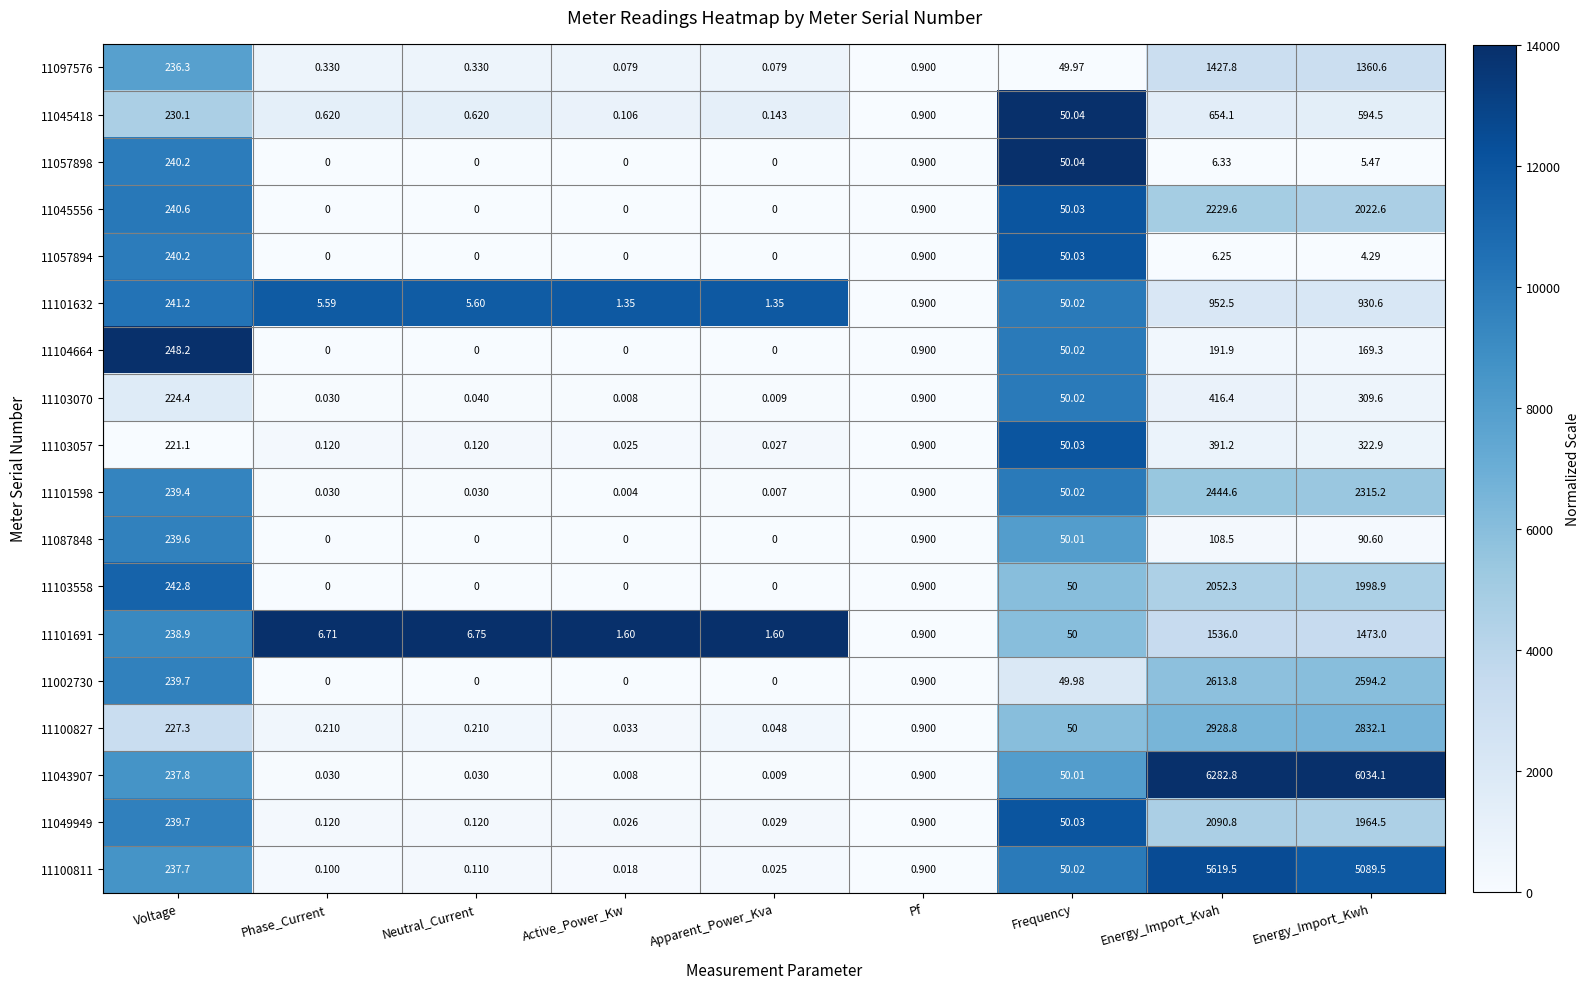

How many distinct data groups are displayed?

18